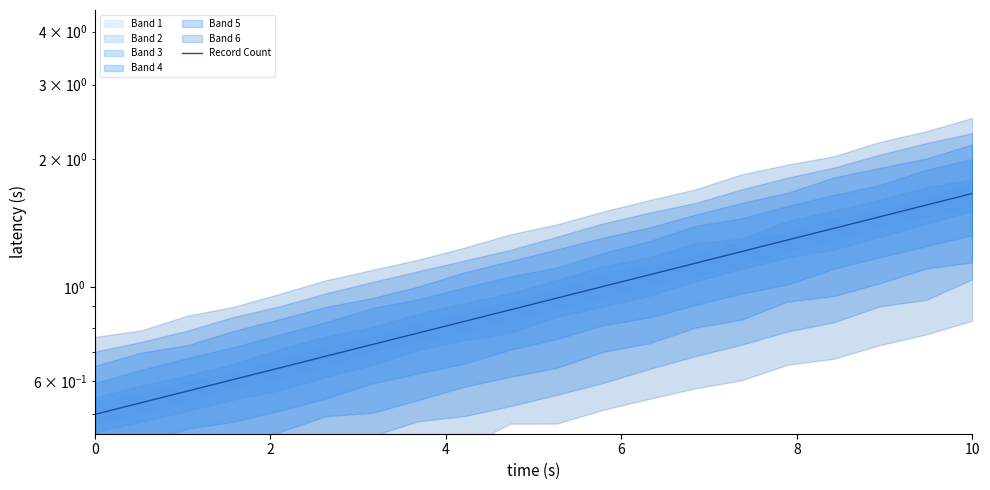

What is the smallest value displayed?

0.5